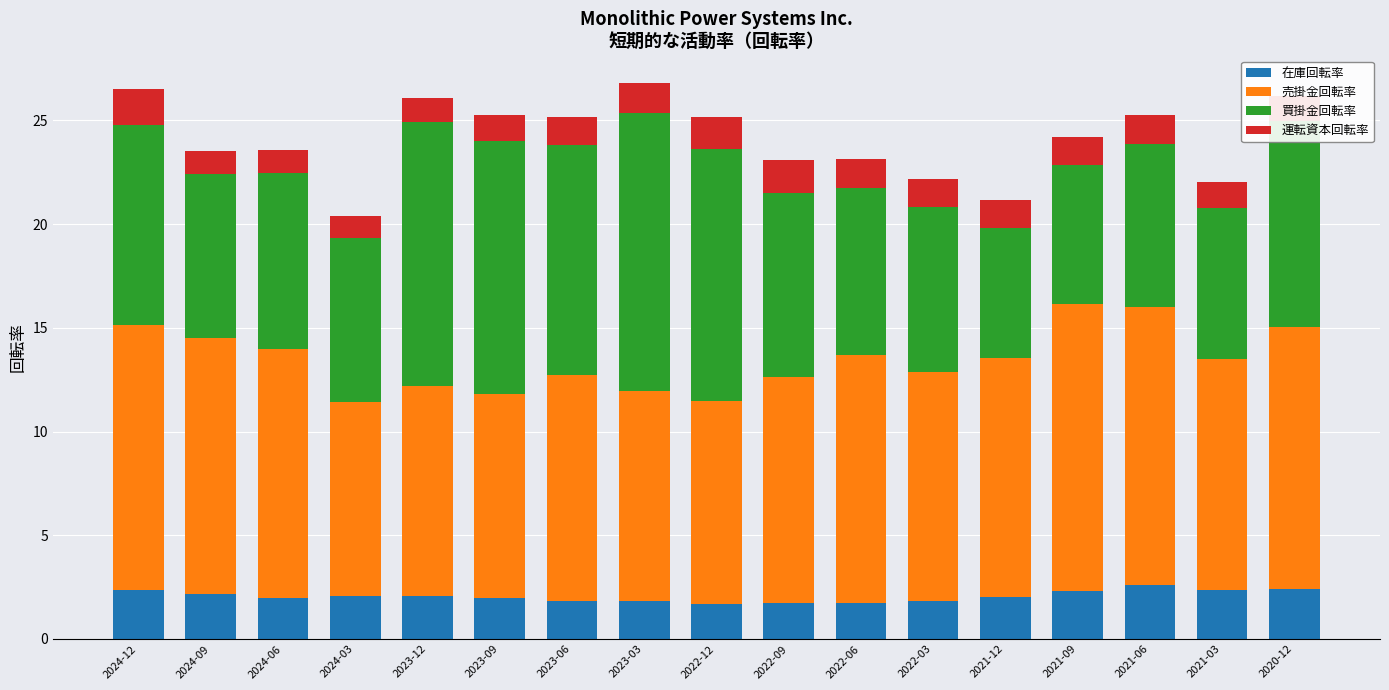

At which label does 在庫回転率 first exceed 2?

2024-12